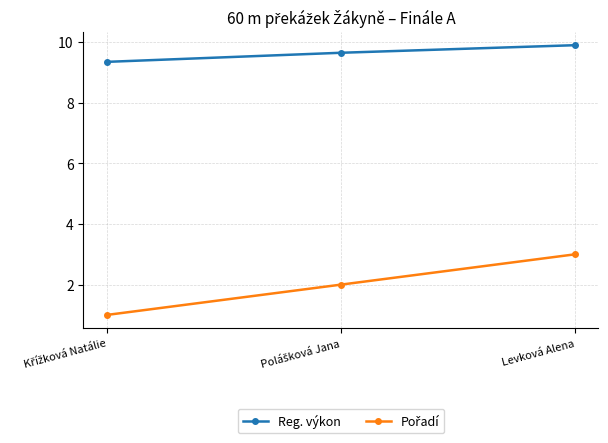

True or false: Reg. výkon has a value of 9.9 at Levková Alena.

True